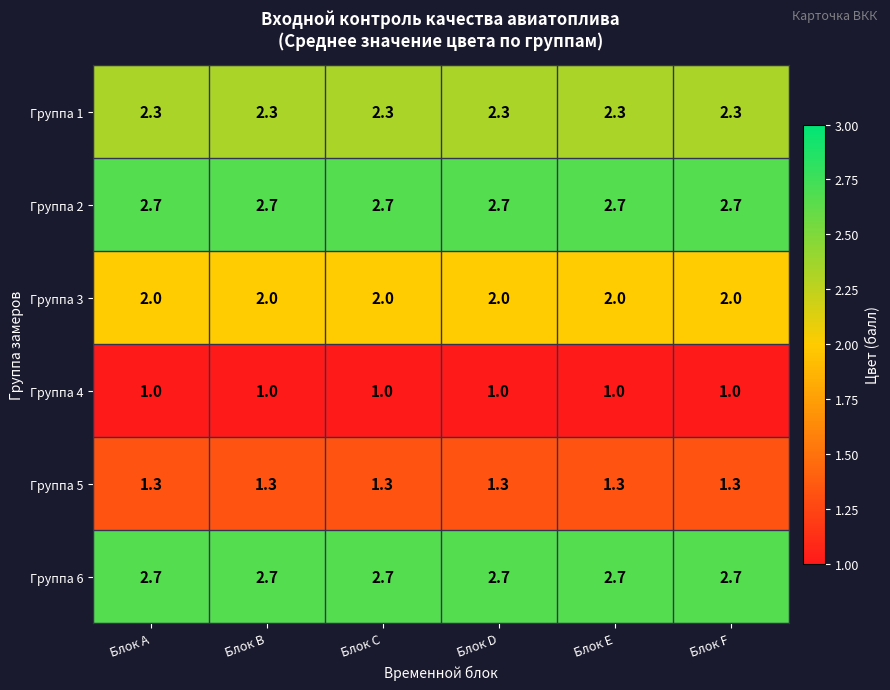

What is the difference between the highest and lowest values at Блок C?

1.7